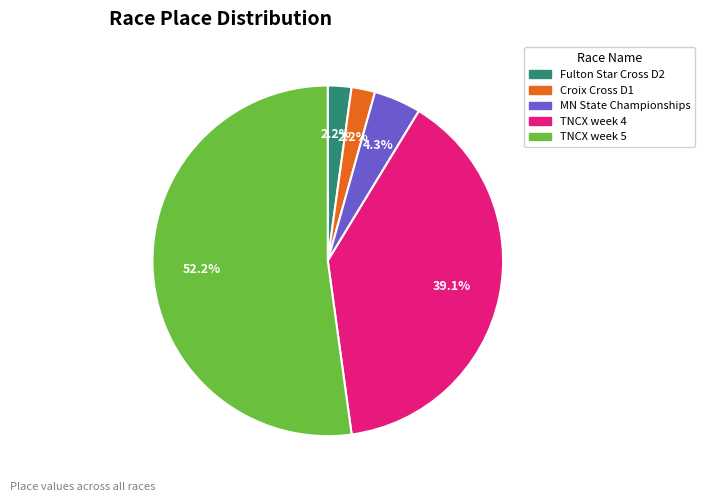

Is there a majority slice in this chart?

Yes